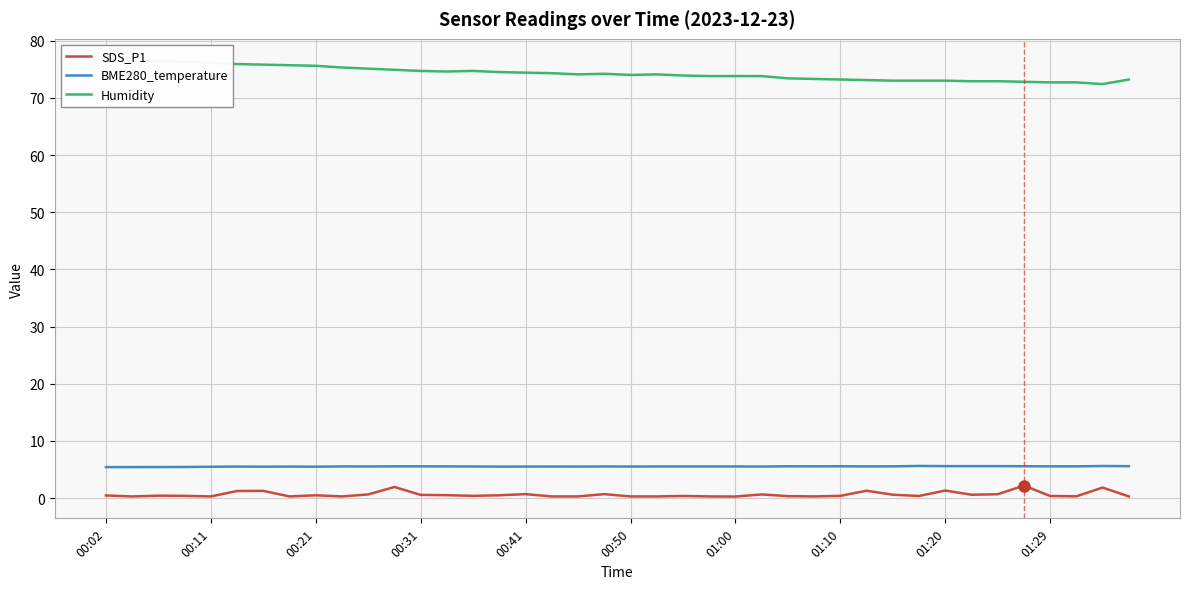

Reading left to right, what are all the values shown in this chart?

SDS_P1: 0.5	0.3	0.4	0.4	0.3	1.2	1.3	0.3	0.5	0.3	0.7	1.9	0.6	0.5	0.4	0.5	0.7	0.3	0.3	0.7	0.3	0.3	0.4	0.3	0.3	0.7	0.3	0.3	0.4	1.3	0.6	0.4	1.3	0.6	0.7	2.2	0.4	0.3	1.9	0.3
BME280_temperature: 5.4	5.4	5.4	5.5	5.5	5.5	5.5	5.5	5.5	5.5	5.5	5.6	5.6	5.5	5.5	5.5	5.5	5.5	5.5	5.5	5.5	5.5	5.5	5.5	5.5	5.5	5.6	5.6	5.6	5.5	5.6	5.6	5.6	5.6	5.6	5.6	5.6	5.6	5.6	5.6
Humidity: 76.4	76.5	76.4	76.3	76.1	75.9	75.8	75.7	75.6	75.3	75.1	74.9	74.7	74.6	74.7	74.5	74.4	74.3	74.1	74.2	74.0	74.1	73.9	73.8	73.8	73.8	73.4	73.3	73.2	73.1	73.0	73.0	73.0	72.9	72.9	72.8	72.7	72.7	72.4	73.2